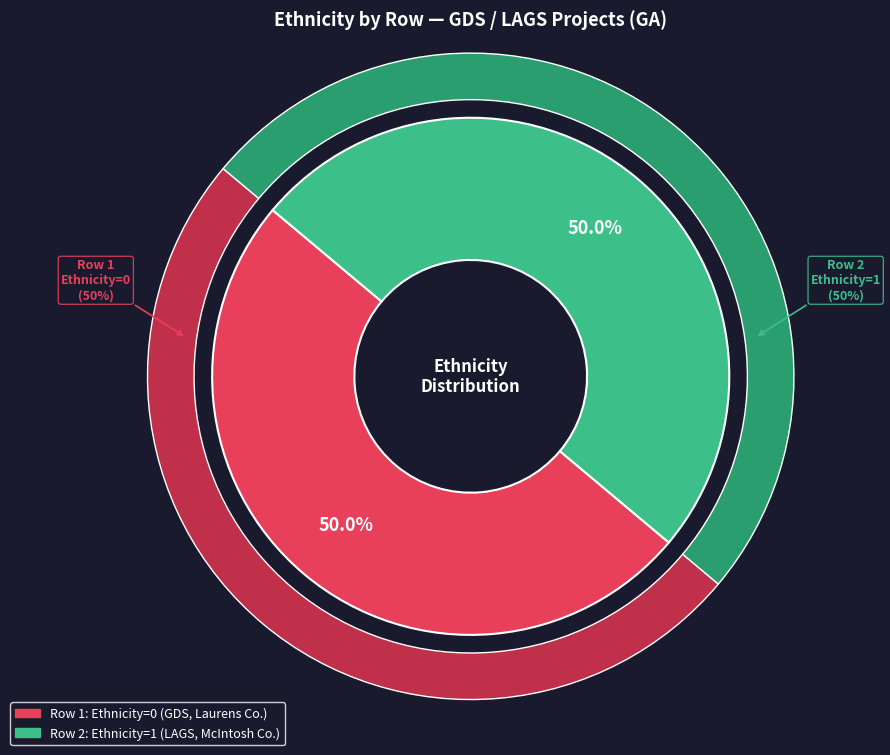

How many segments does this pie chart have?

2